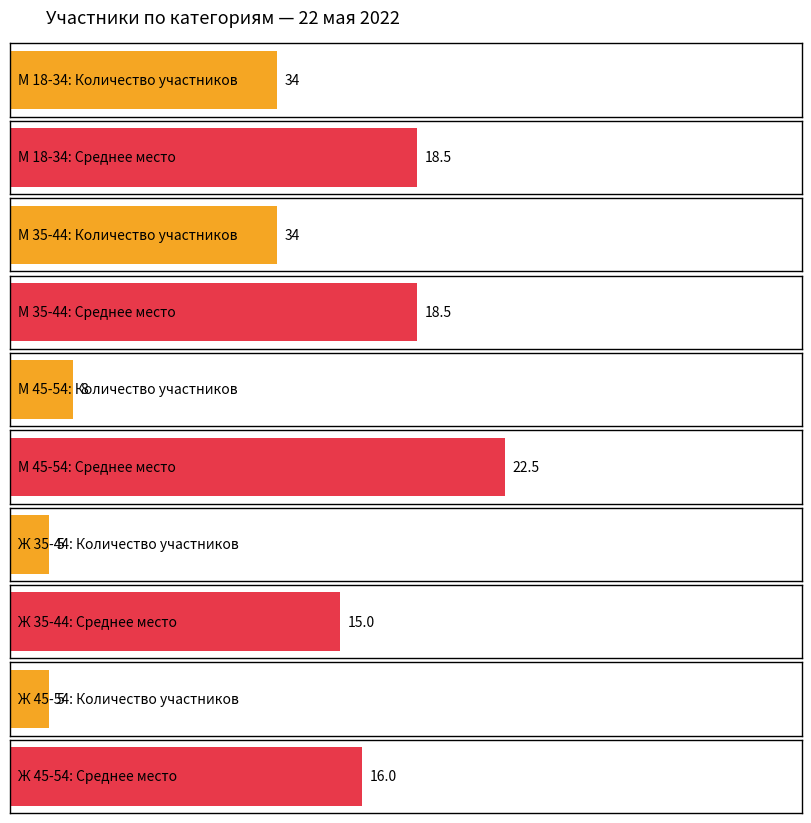

At which category is the sum across all series the highest?

М 35-44